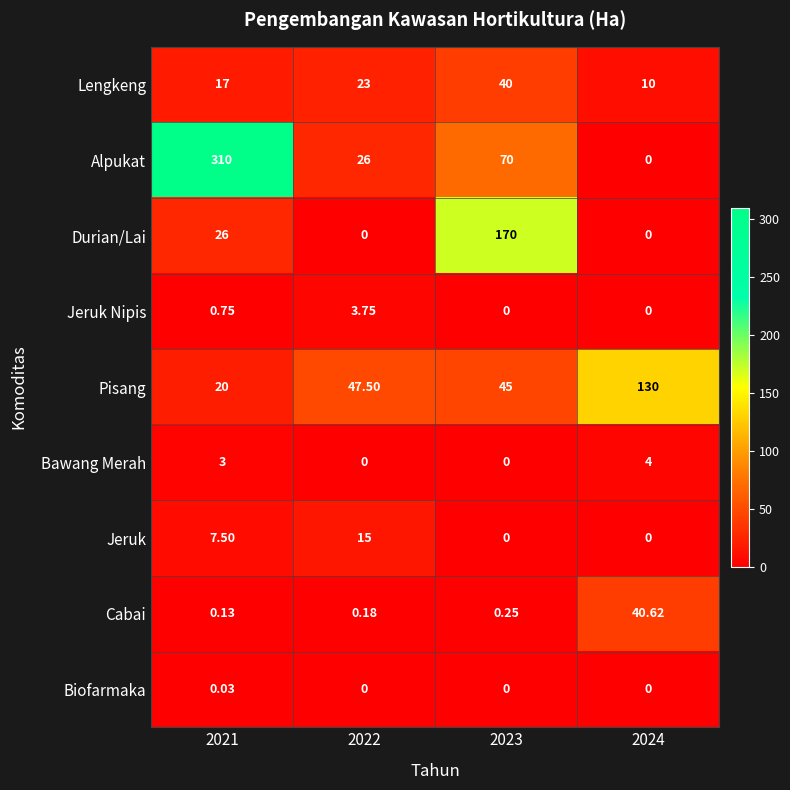

List the series in order of their peak value, highest first.

Alpukat, Durian/Lai, Pisang, Cabai, Lengkeng, Jeruk, Bawang Merah, Jeruk Nipis, Biofarmaka